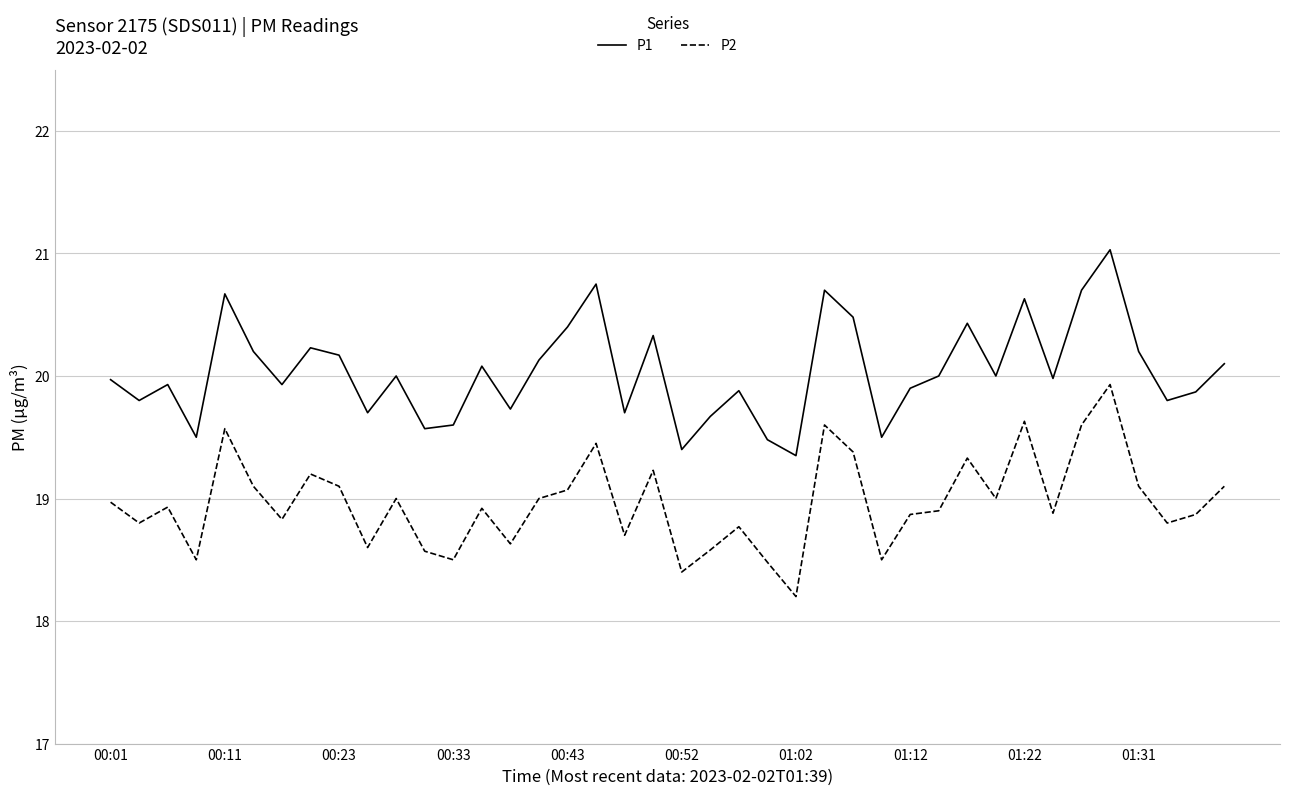

List the series in order of their overall mean, highest first.

P1, P2